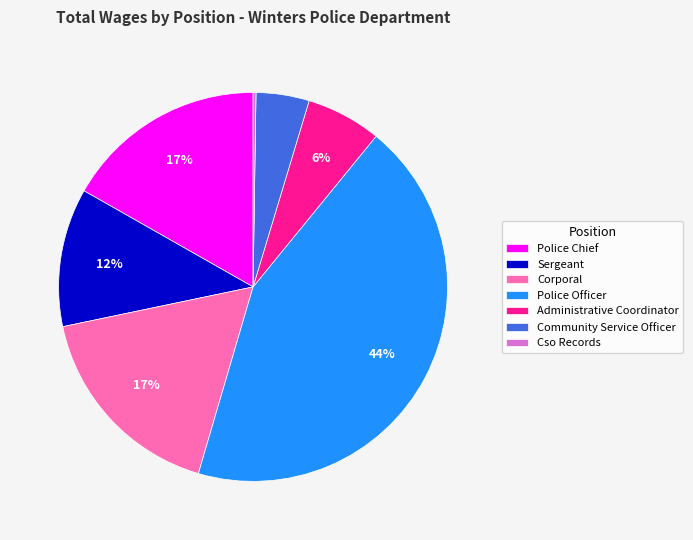

What is the largest slice in the pie chart?

Police Officer